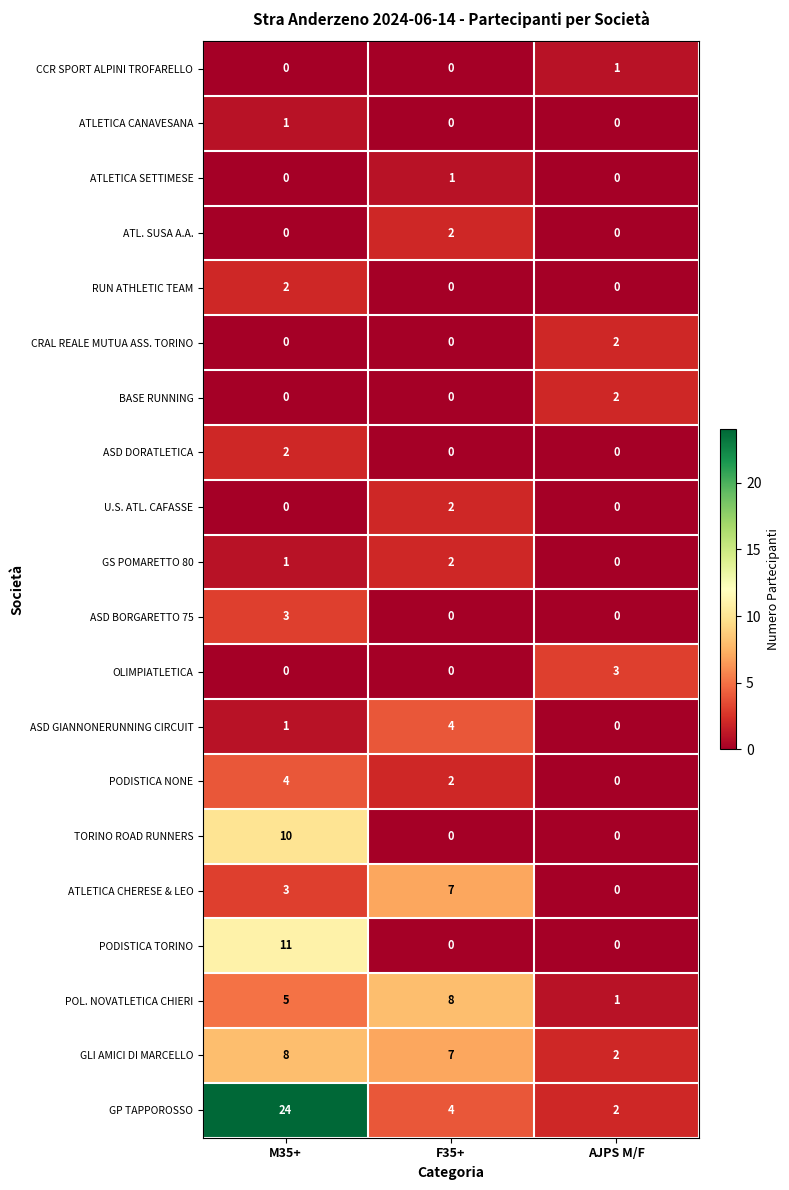

At which category does the chart reach its peak across all series?

M35+